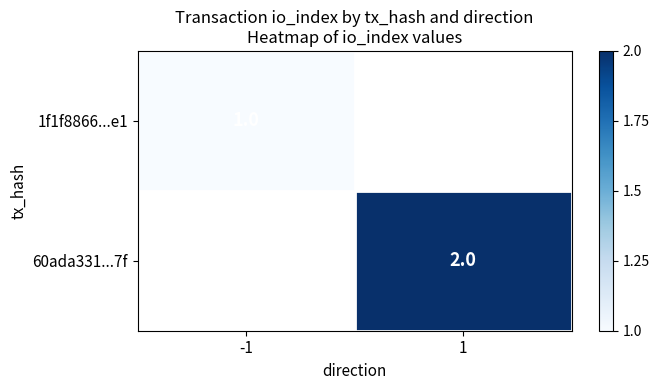

The value of 60ada331...7f at 1 is 3. True or false?

False